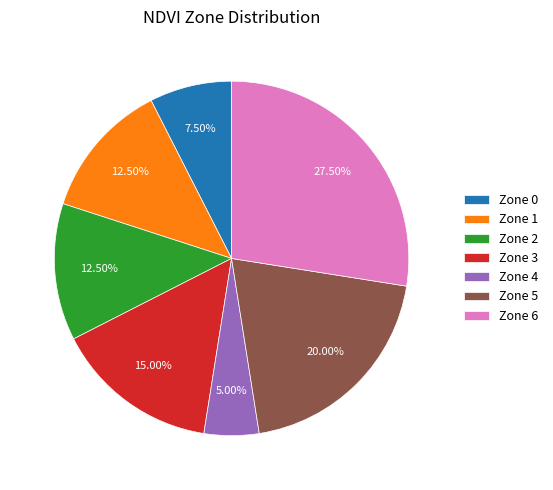

What is the ratio of the value at Zone 6 to the value at Zone 3?

1.8